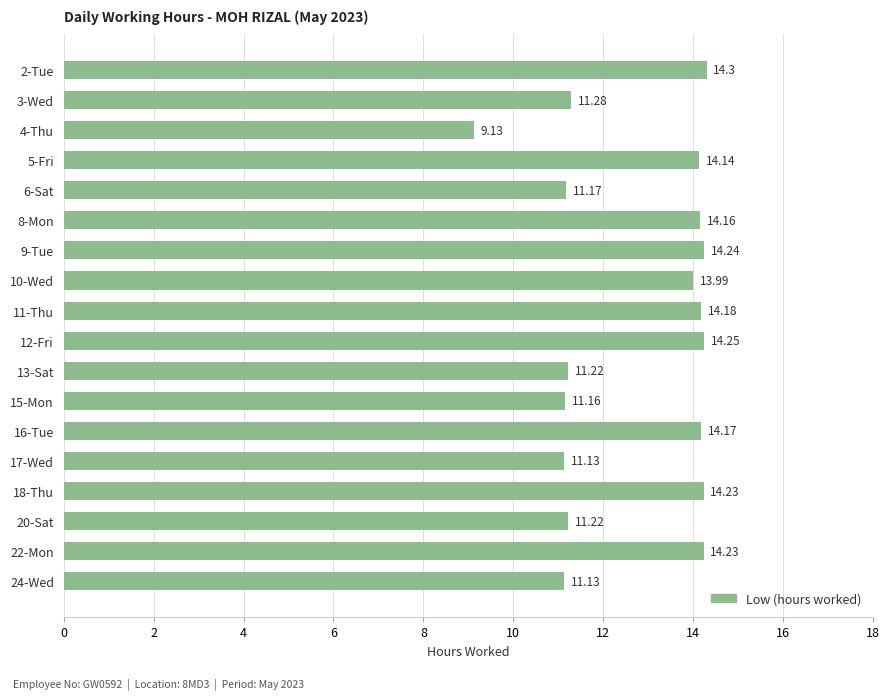

What is the change in value from 16-Tue to 24-Wed?

-3.0